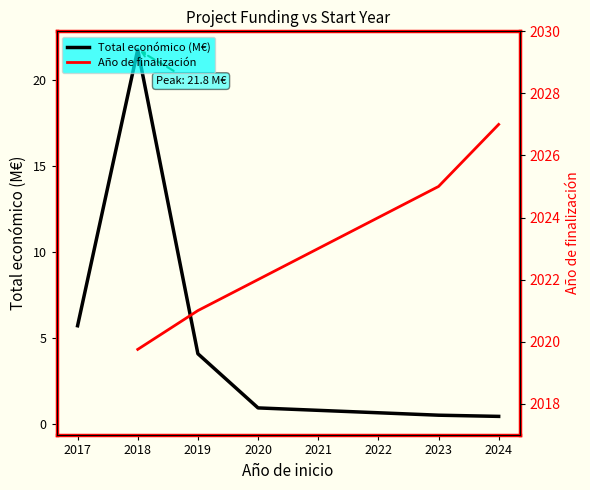

True or false: Total económico (M€) and Año de finalización intersect in this chart.

False